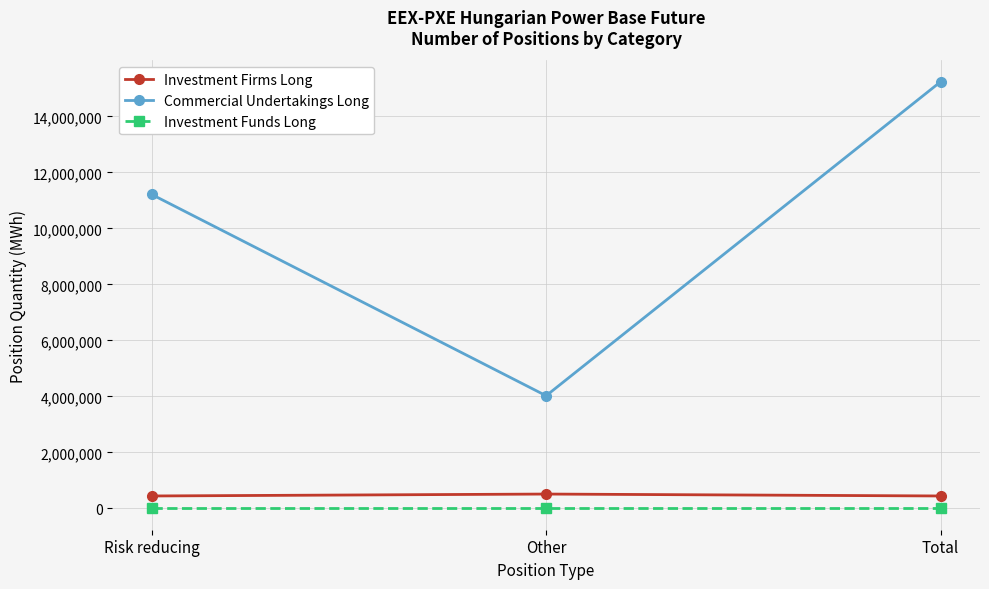

What is the maximum value for Commercial Undertakings Long?

15232440